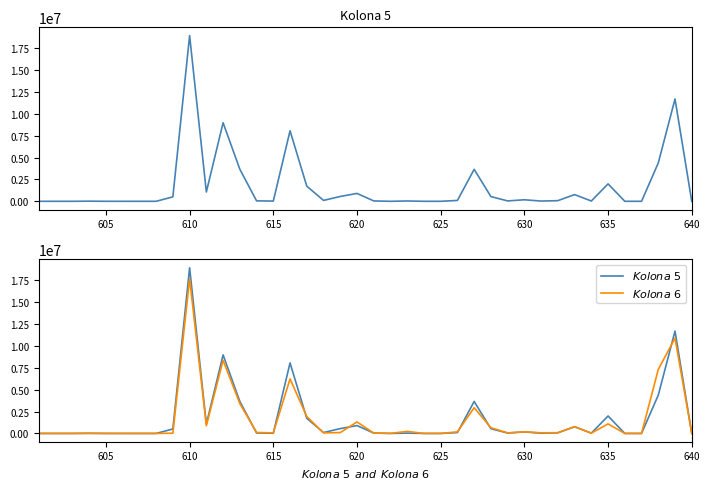

The $Kolona\ 6$ series shows -12074812 at 36. True or false?

False